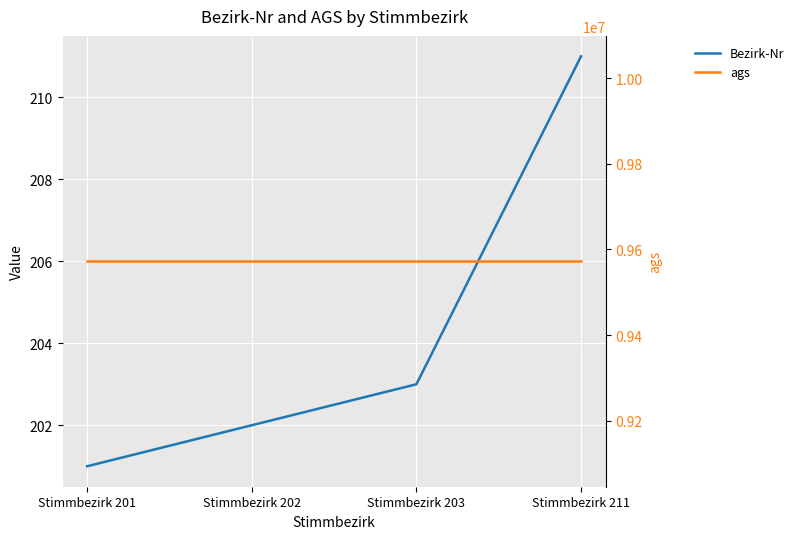

Reading left to right, list all the values displayed in this chart.

Bezirk-Nr: 201	202	203	211
ags: 9572133	9572133	9572133	9572133